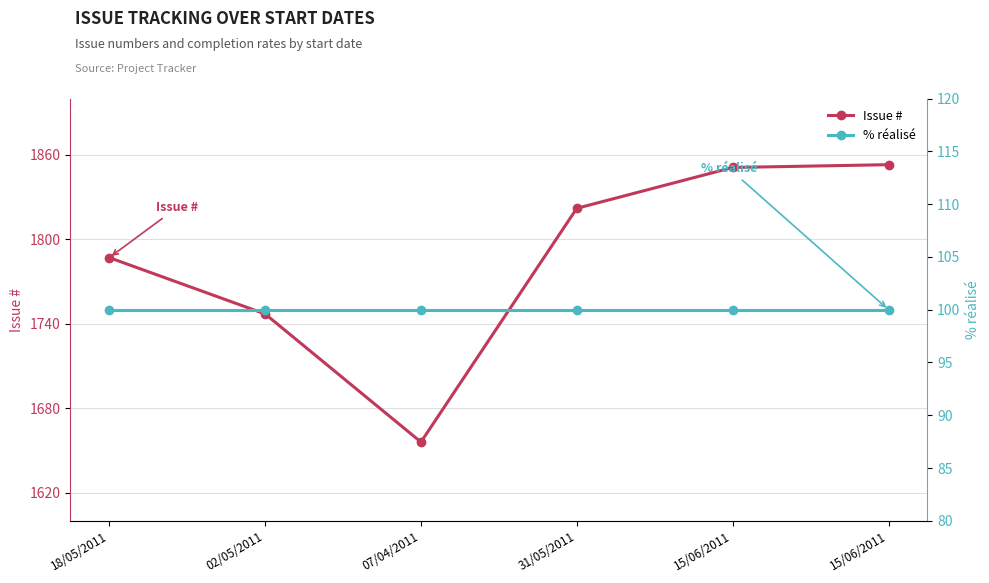

Is it true that % réalisé equals 100 at 02/05/2011?

True